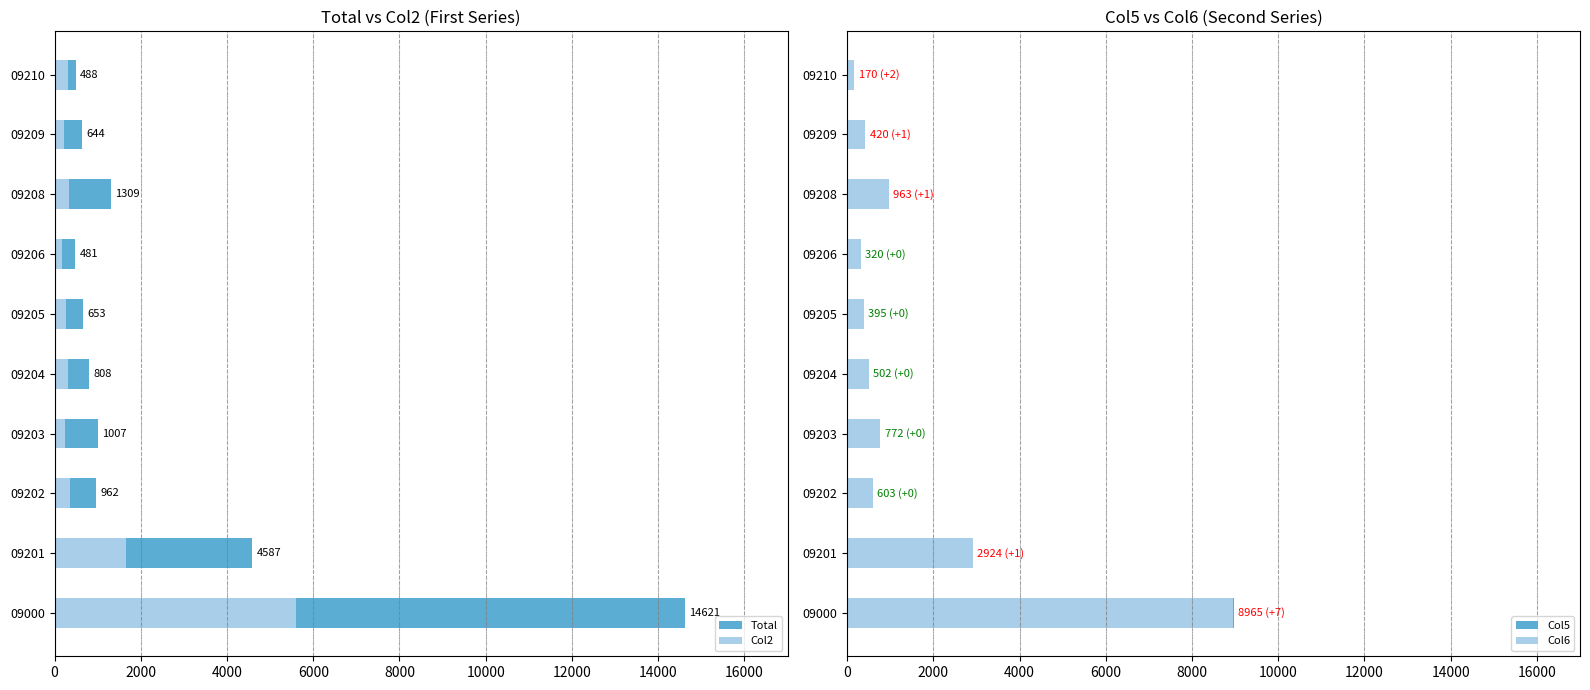

Which series has the largest range (max minus min)?

Total